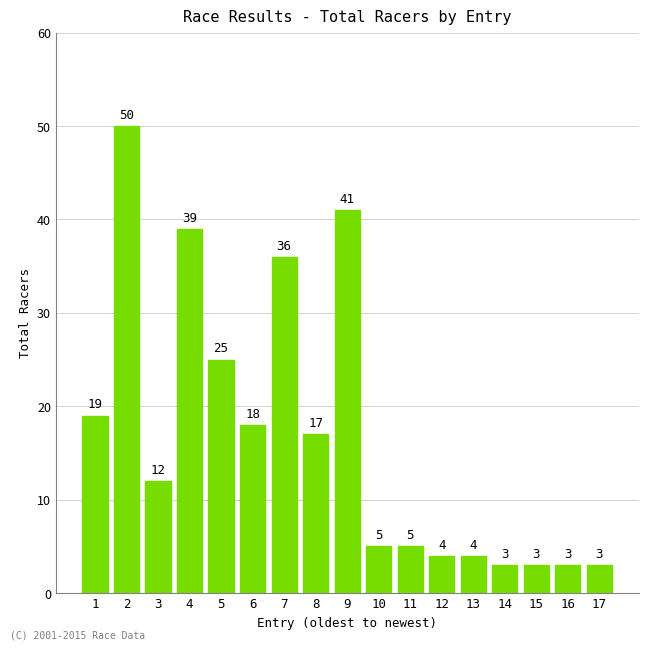

What is the greatest value displayed?

50